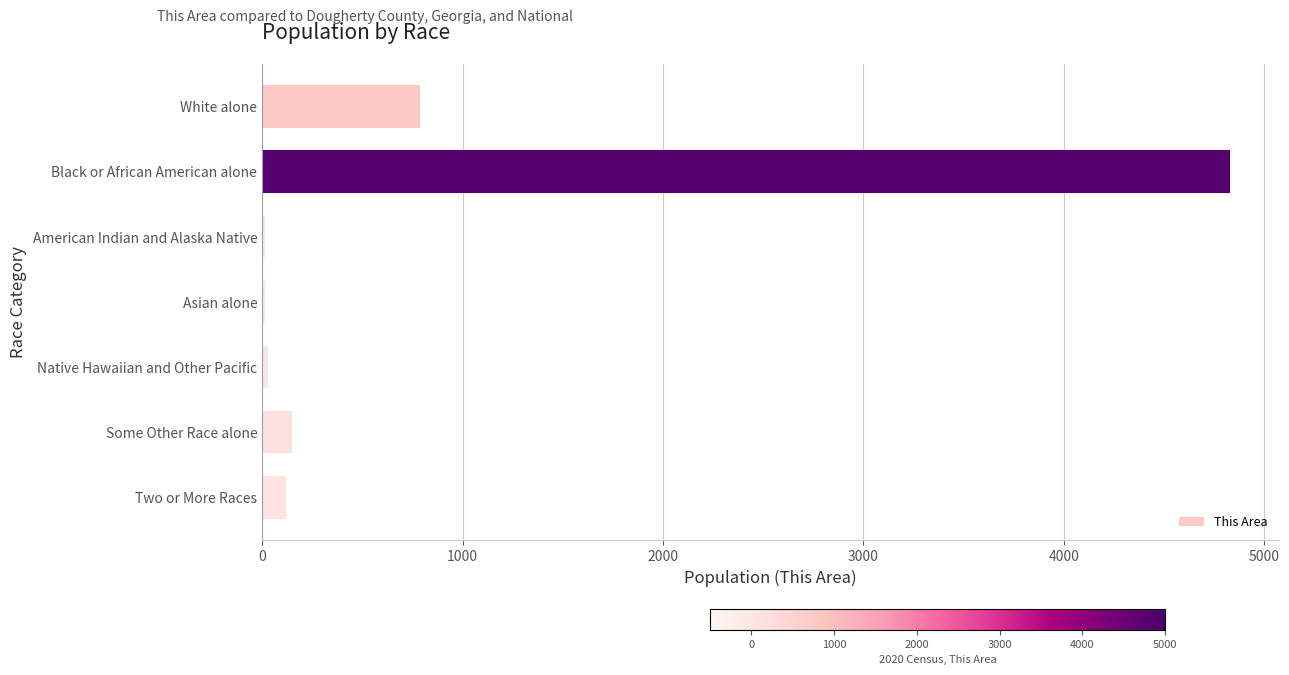

At which label is the value closest to 2422?

White alone